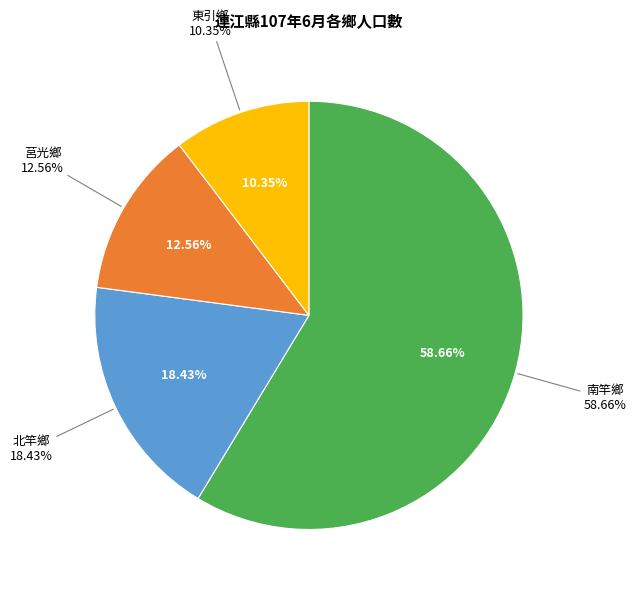

To the nearest percent, what percentage of the pie is 南竿鄉?

59%